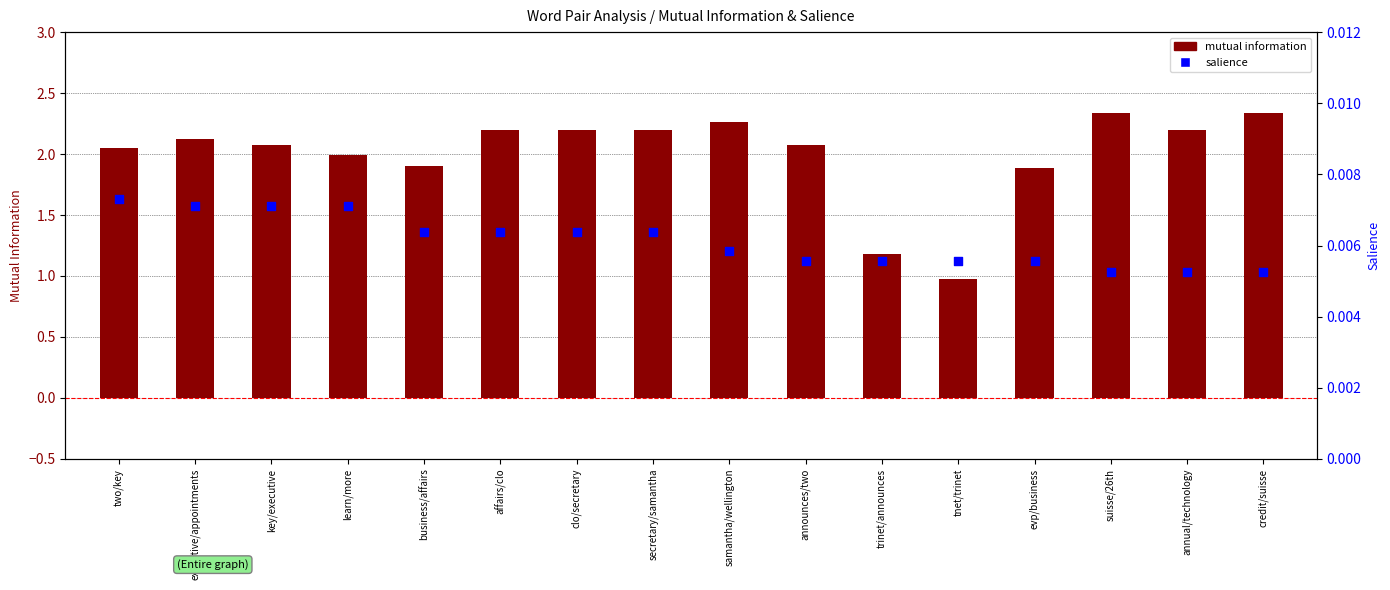

What is the total value across all series at key/executive?

2.1